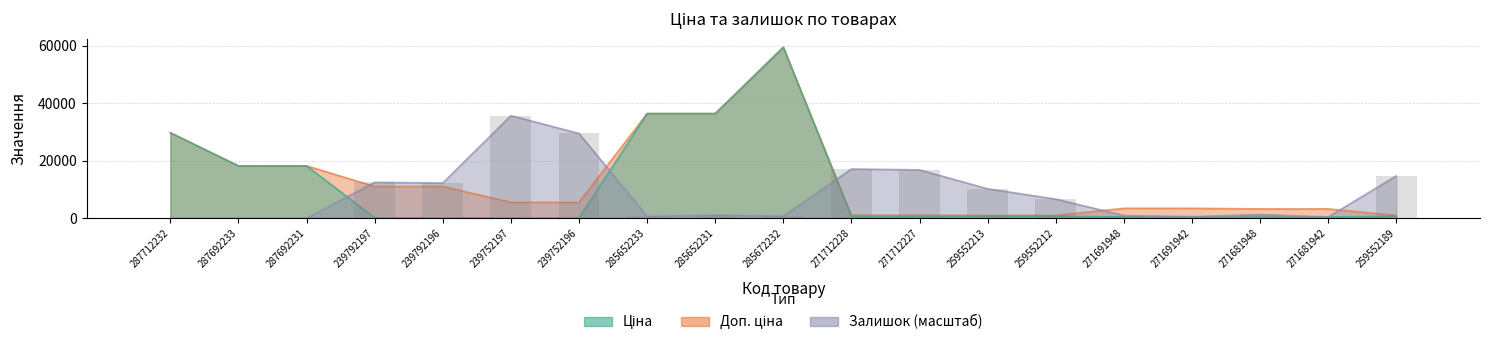

At which category is the sum across all series the highest?

285672232